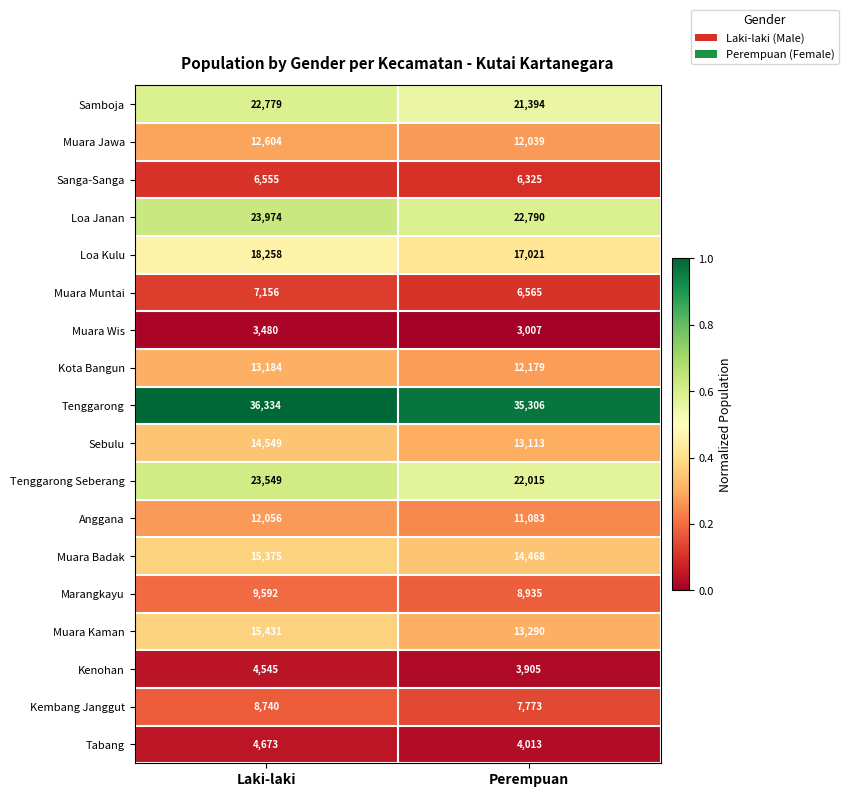

Read the Muara Kaman value at Laki-laki.

15431